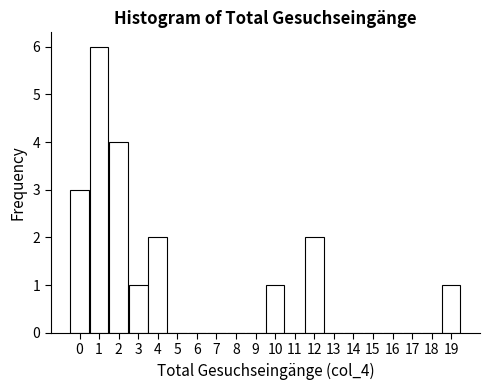

What is the height of the bar covering 3.5 to 4.5 on the x-axis? The values are not printed on the chart, so give them approximately, as read against the axis.

2